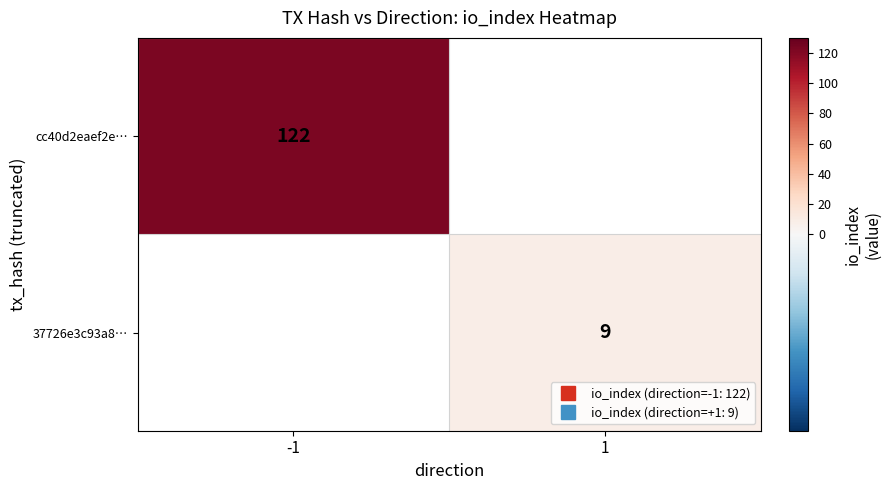

What is the approximate value of cc40d2eaef2e… at -1?

122.0